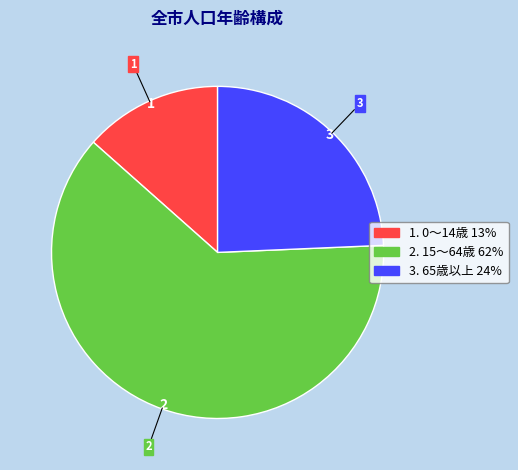

Is there any slice that represents more than half of the pie?

Yes